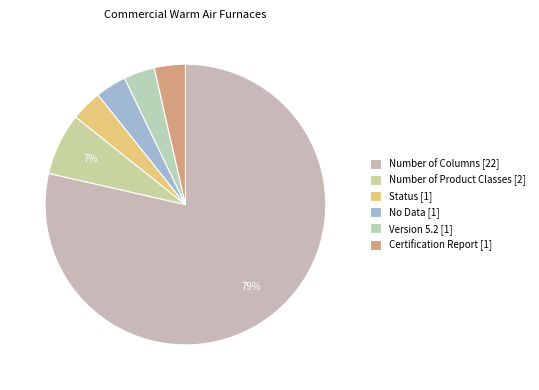

True or false: Number of Columns [22] accounts for 93% of the total.

False